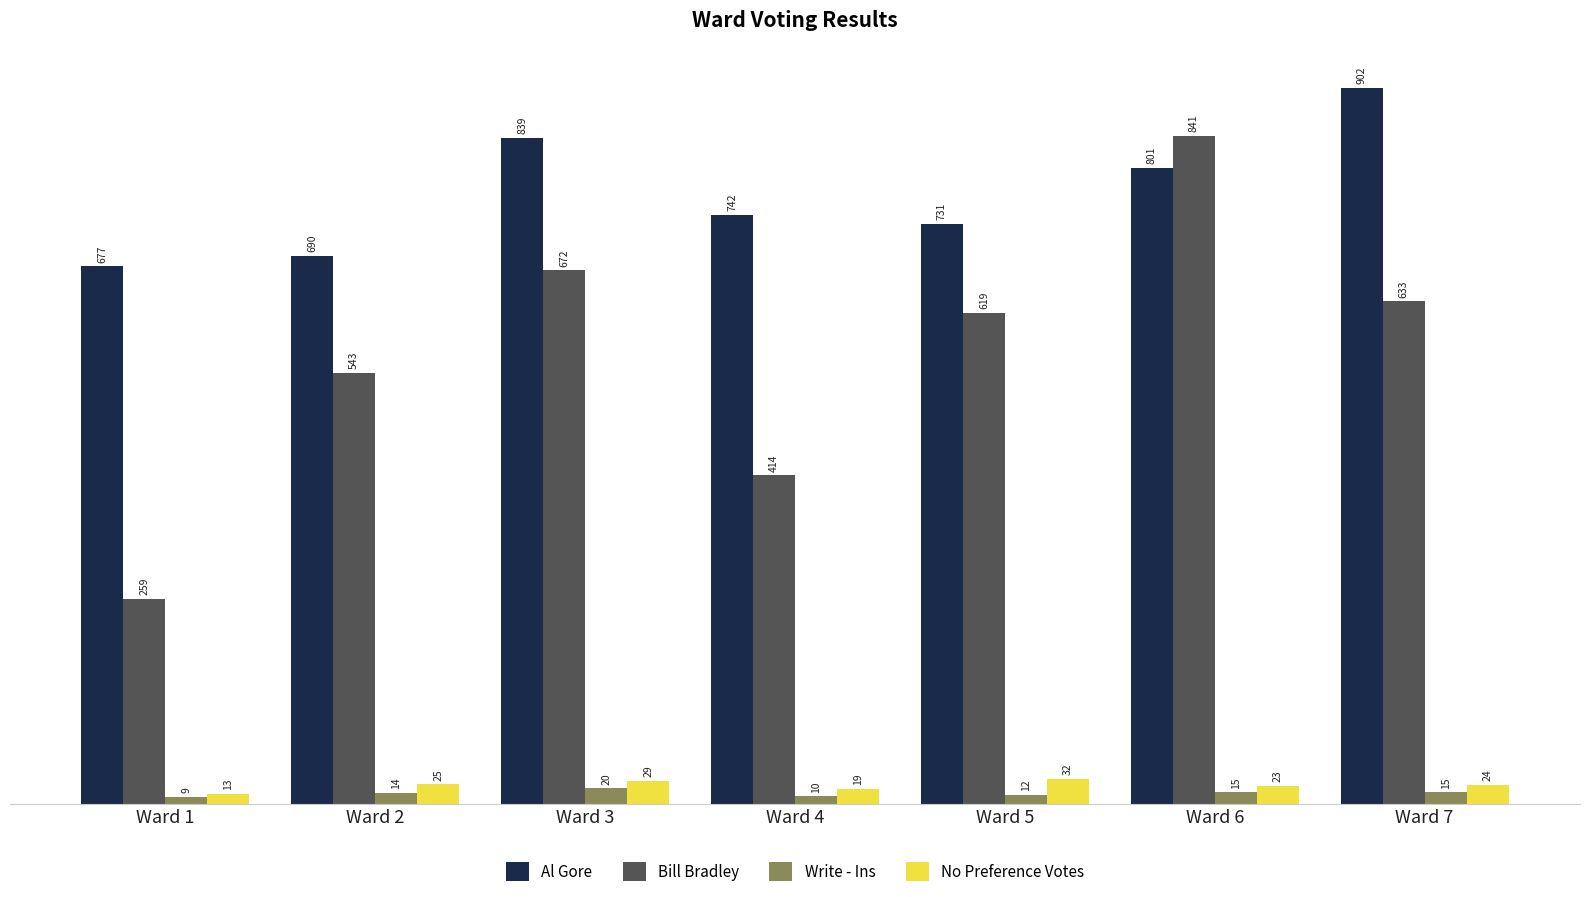

Rank the series by their maximum value, from highest to lowest.

Al Gore, Bill Bradley, No Preference Votes, Write - Ins